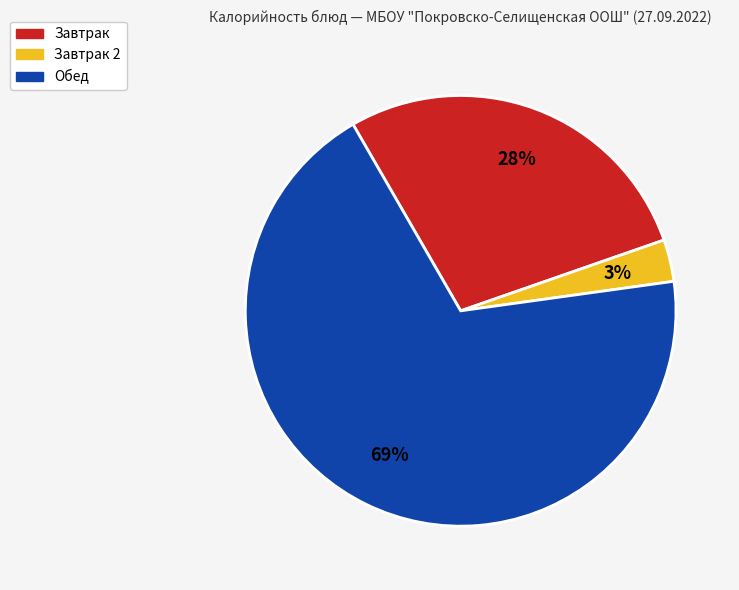

True or false: Обед accounts for 56% of the total.

False